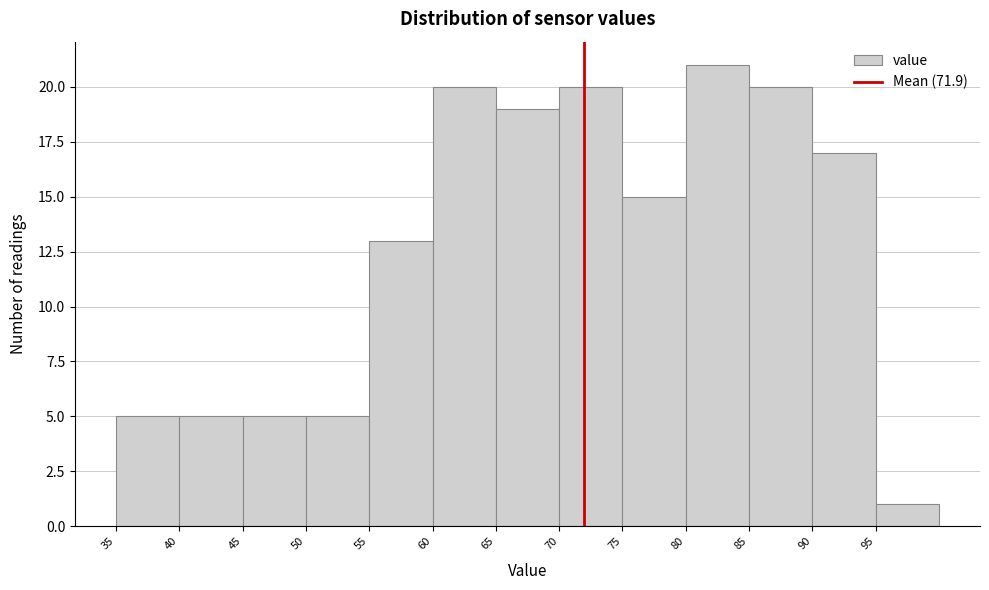

Which range on the x-axis has the tallest bar?

80 to 85